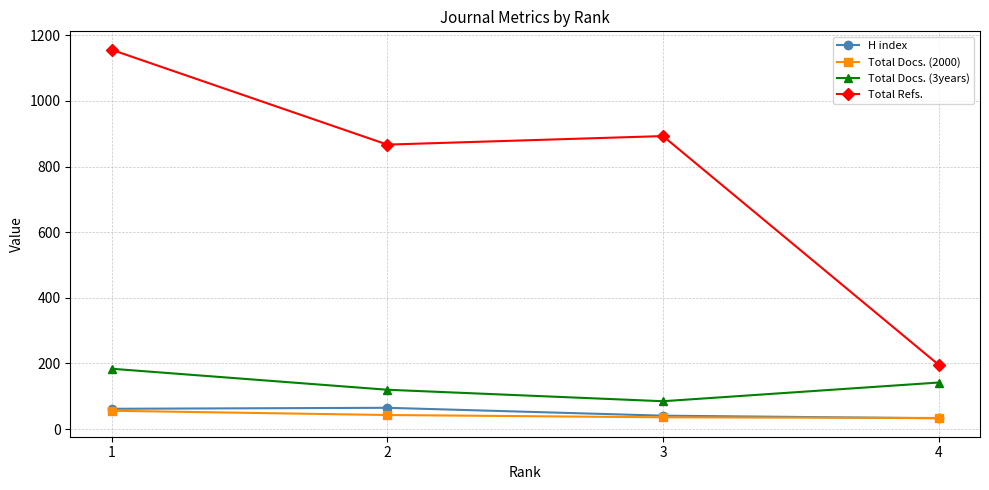

Which series has the widest spread of values?

Total Refs.